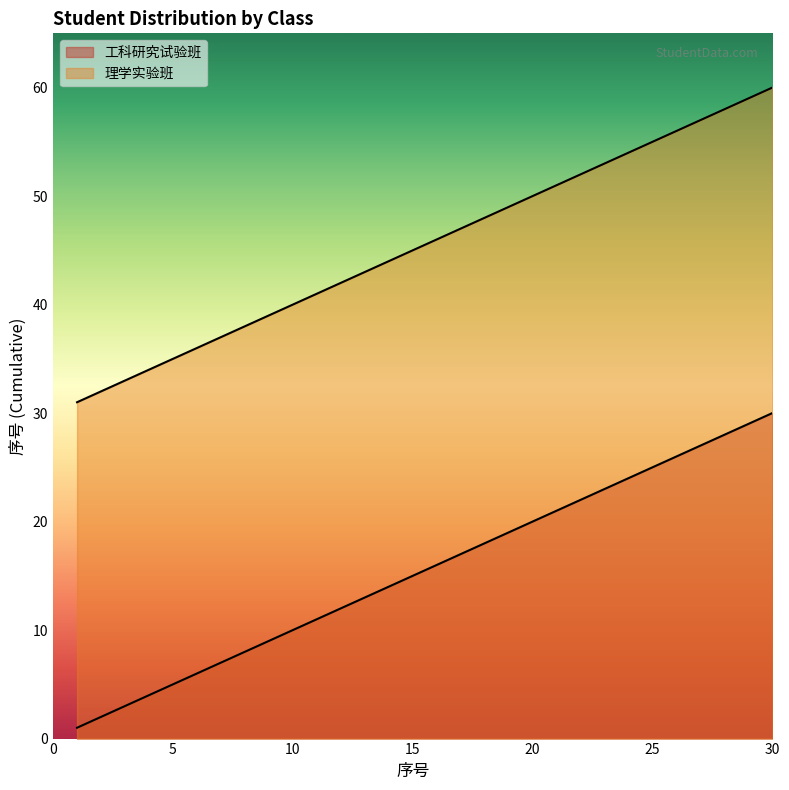

What is the difference between the maximum and minimum values in the 理学实验班 series?

29